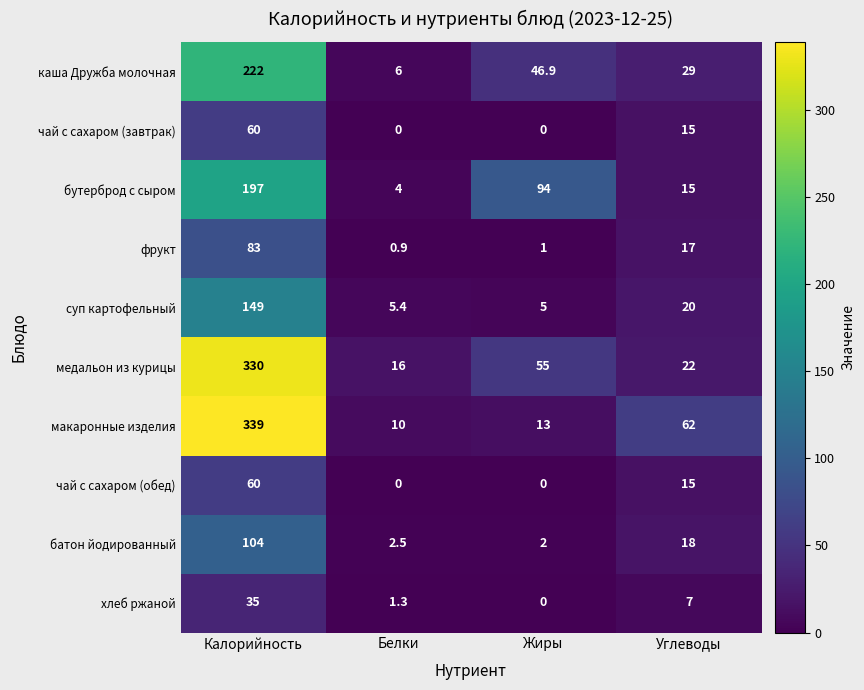

The макаронные изделия series shows 32.0 at Углеводы. True or false?

False